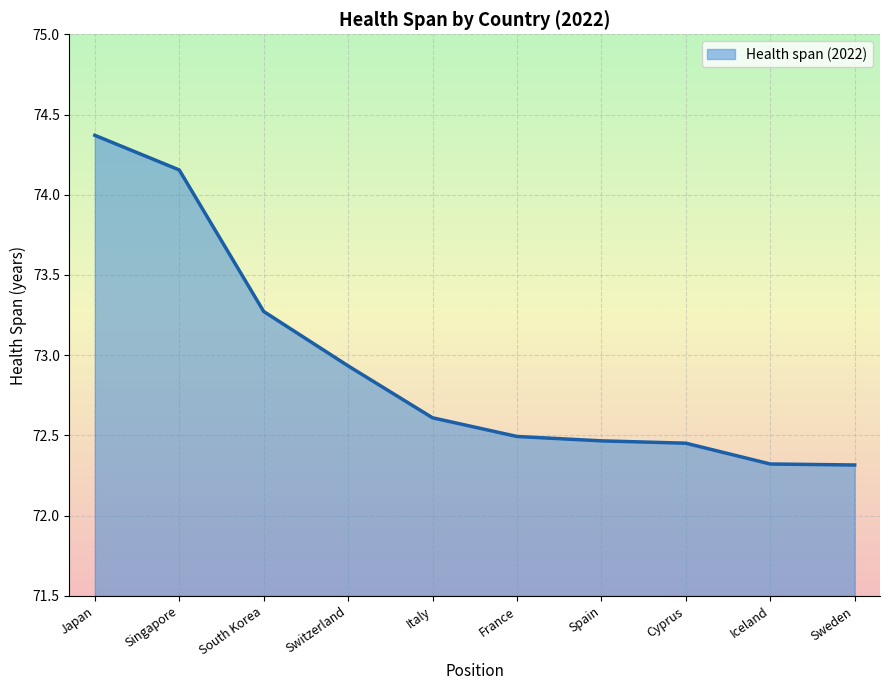

True or false: the data shows 72.9 at Switzerland.

True